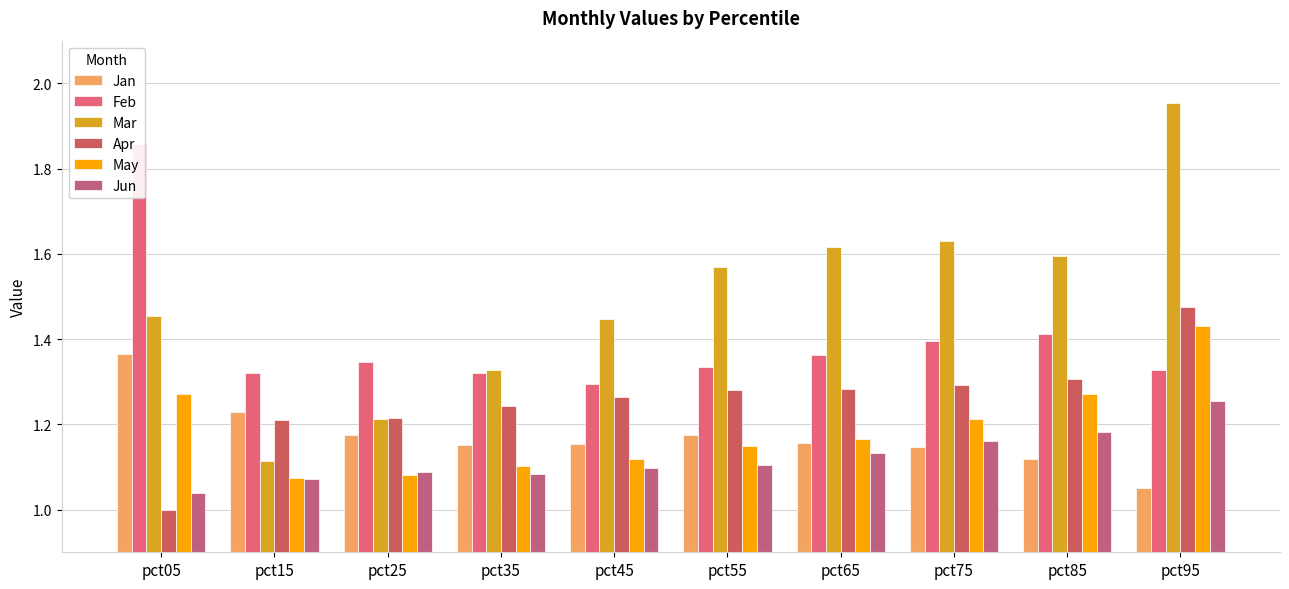

At pct35, list the series in order from largest to smallest.

Mar, Feb, Apr, Jan, May, Jun